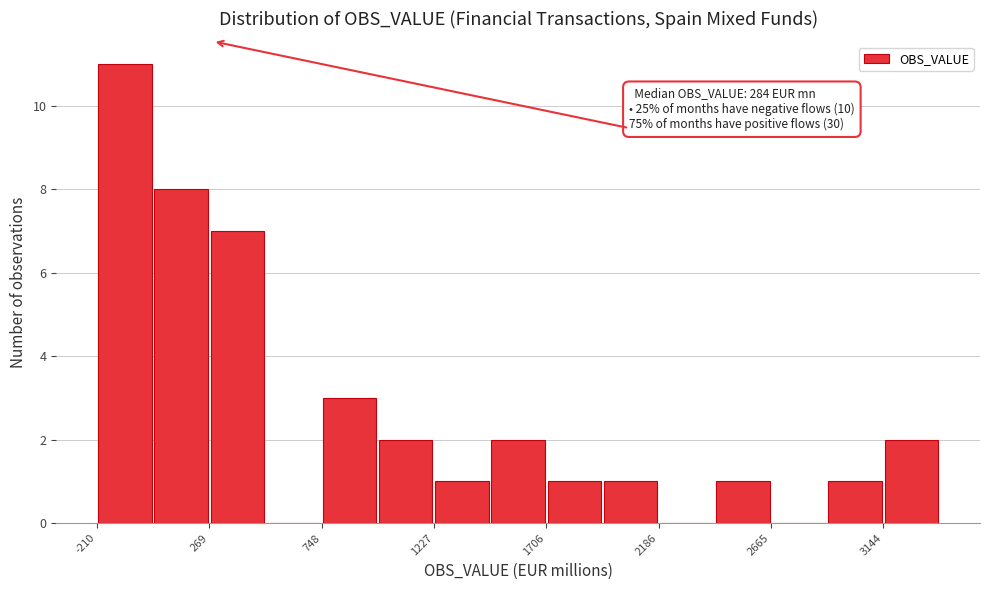

Over which range of the x-axis is the bar tallest?

-200 to 50